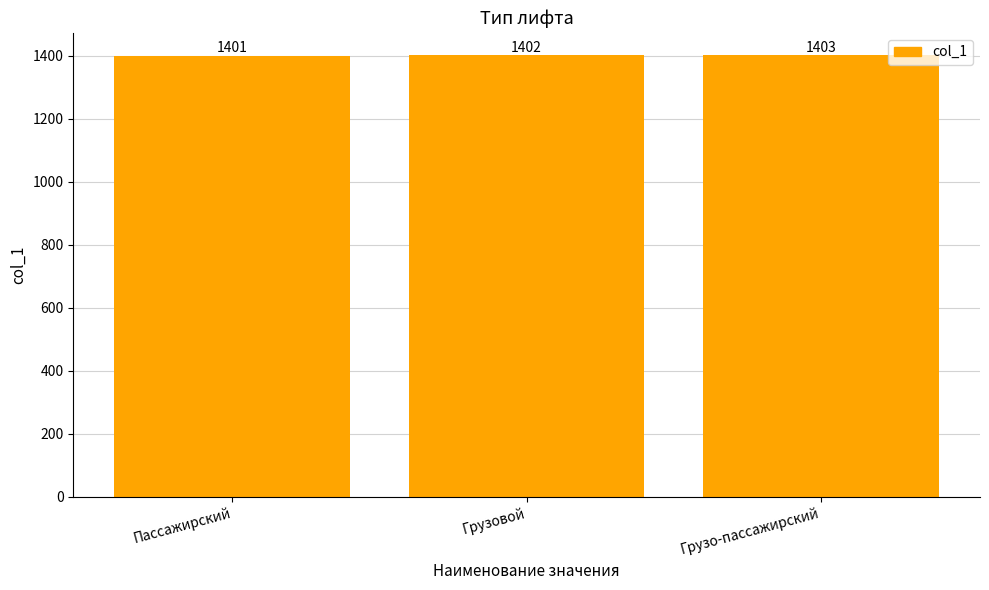

Reading right to left, what are all the values shown in this chart?

Грузо-пассажирский=1403	Грузовой=1402	Пассажирский=1401